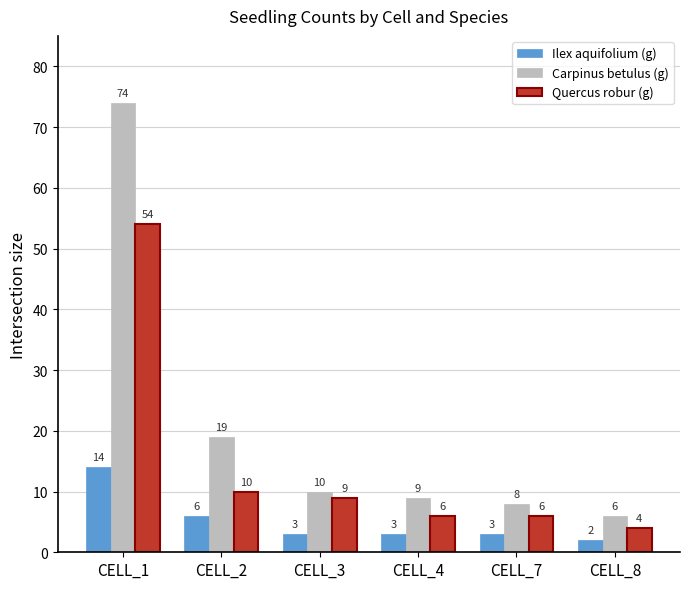

Which series has the largest range (max minus min)?

Carpinus betulus (g)